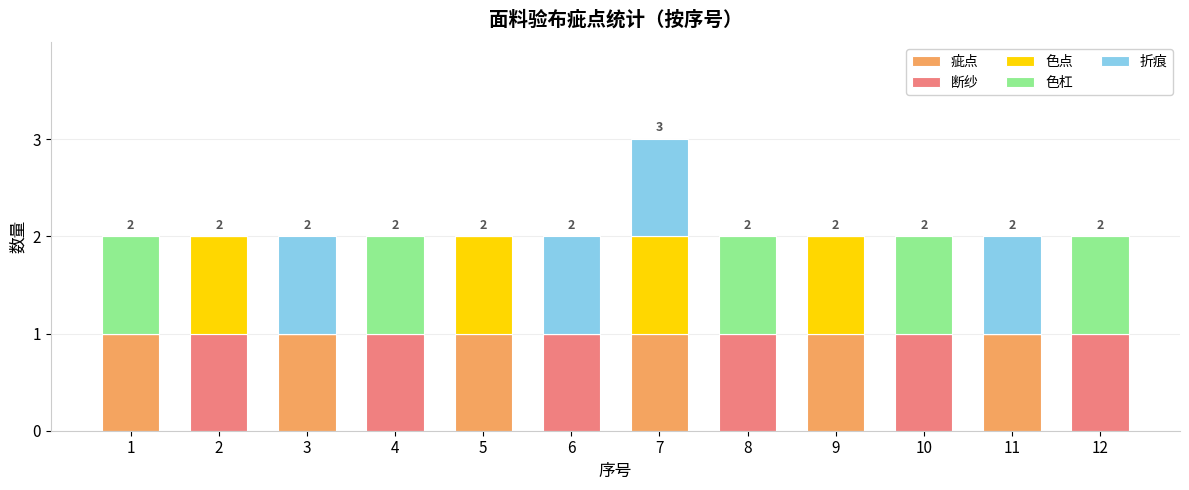

At which category is the sum across all series the highest?

7